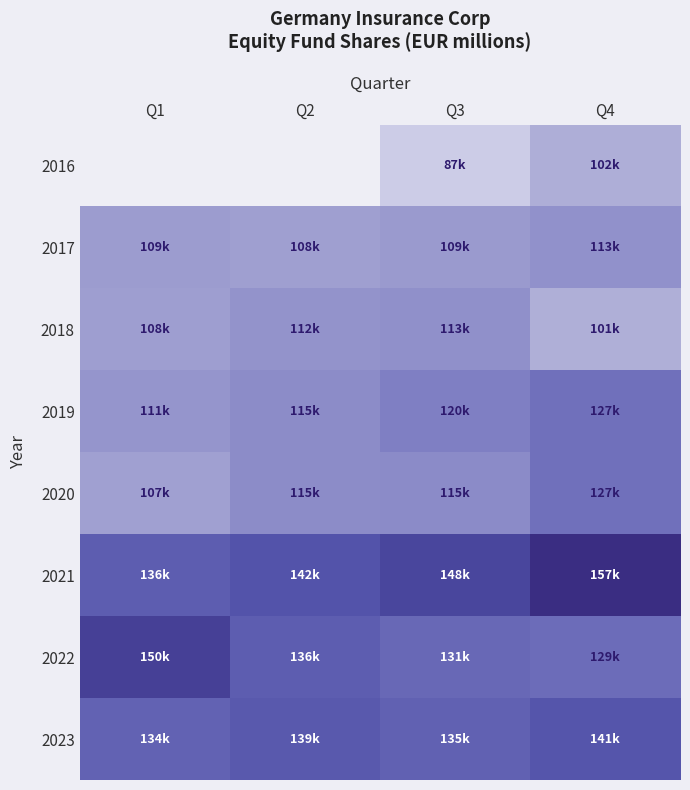

Between Q2 and Q3, which series saw the biggest shift?

2021